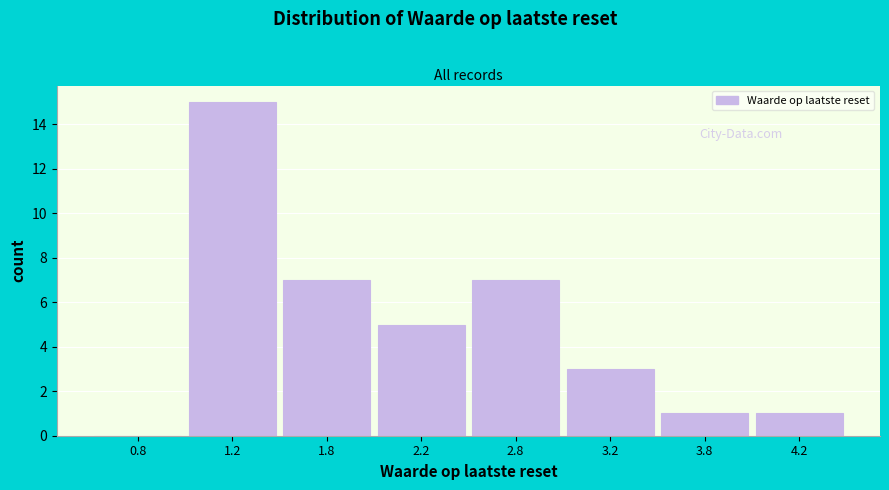

Reading right to left, extract all data points from this chart.

4.2=1	3.8=1	3.2=3	2.8=7	2.2=5	1.8=7	1.2=15	0.8=0